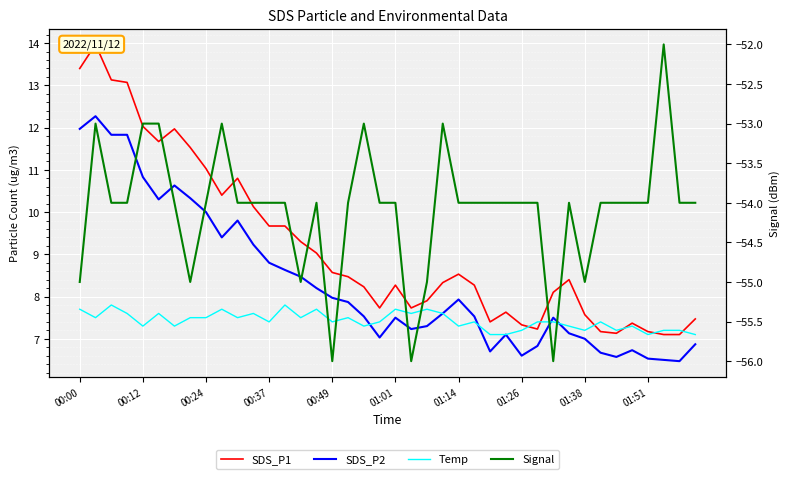

What is the difference between the maximum and minimum values in the SDS_P2 series?

5.8